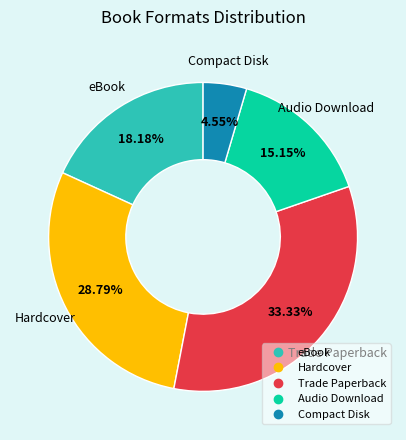

To the nearest percent, what portion does eBook represent?

18%